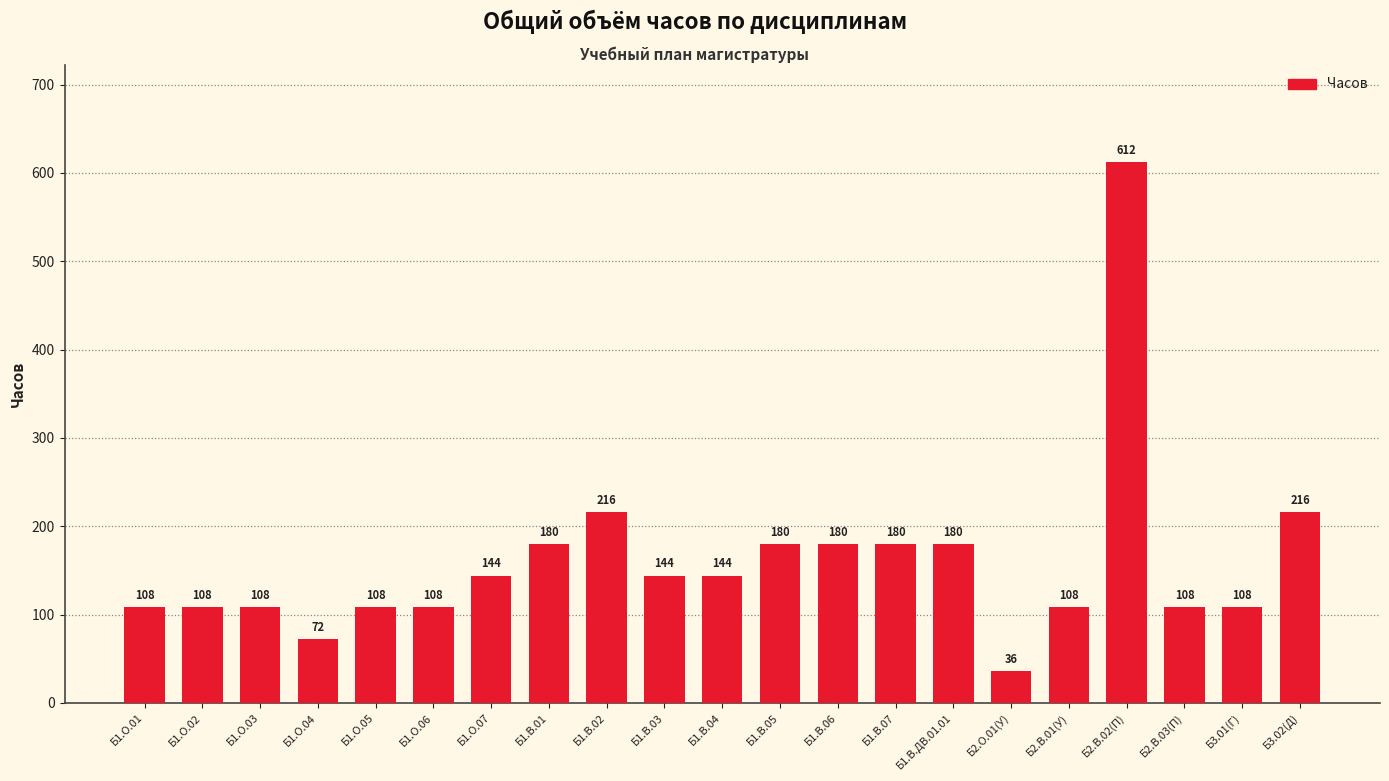

What is the value of the 6th bar from the left?

108